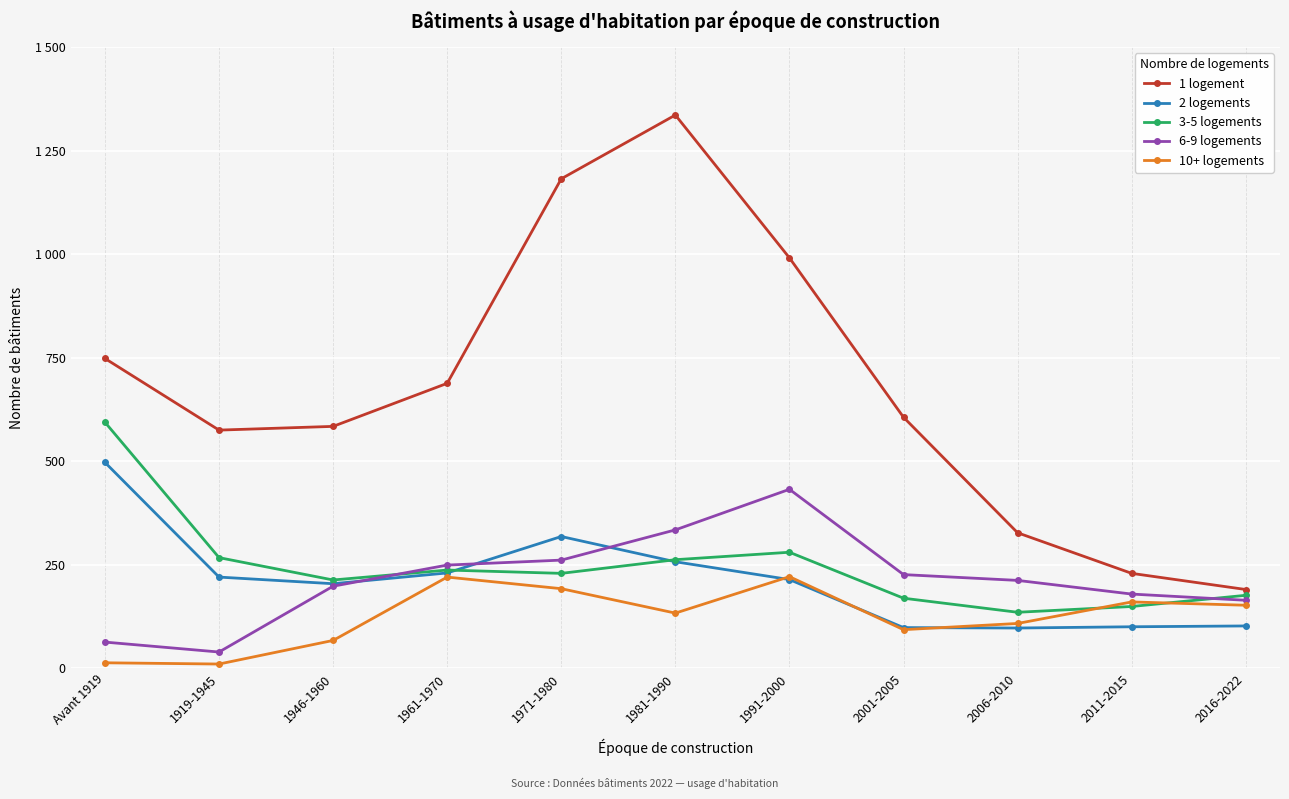

What are all the series names shown in the legend?

1 logement, 2 logements, 3-5 logements, 6-9 logements, 10+ logements